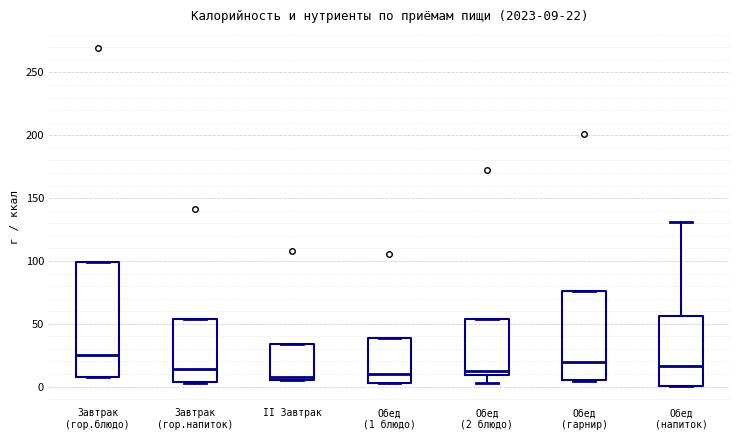

Which box has the highest median line?

Завтрак (гор.блюдо)